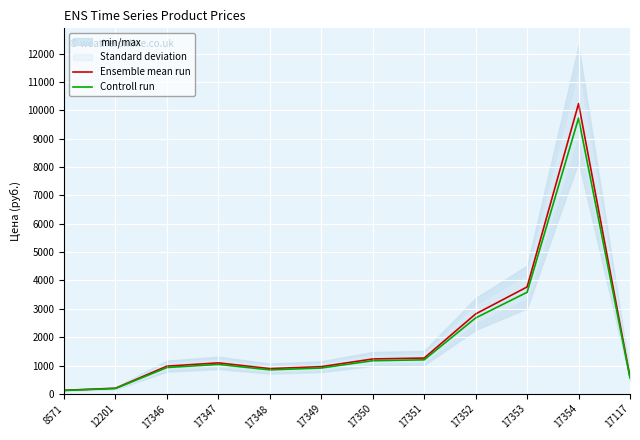

List the series in order of their peak value, lowest first.

Controll run, Ensemble mean run